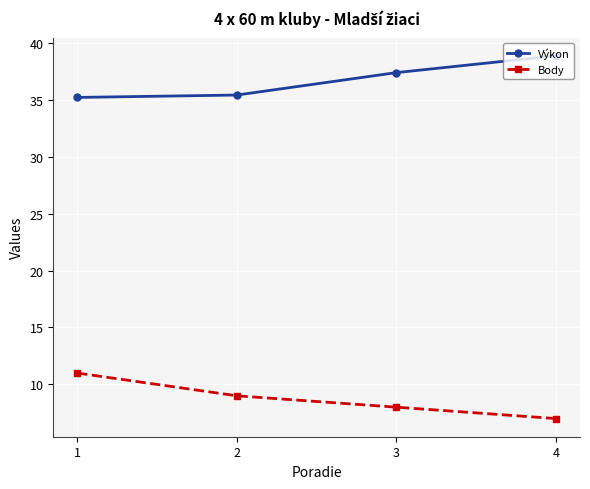

Does the chart display data point markers on the line(s)?

Yes